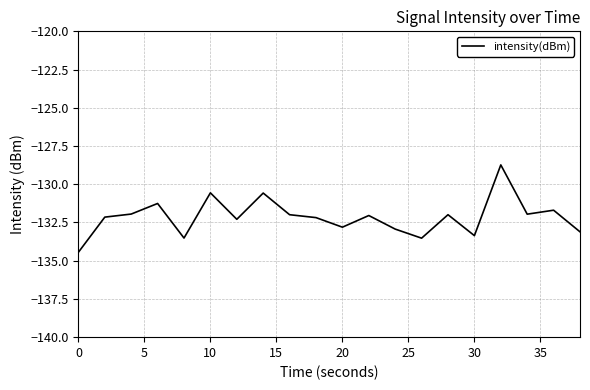

Does the chart have visible grid lines?

Yes